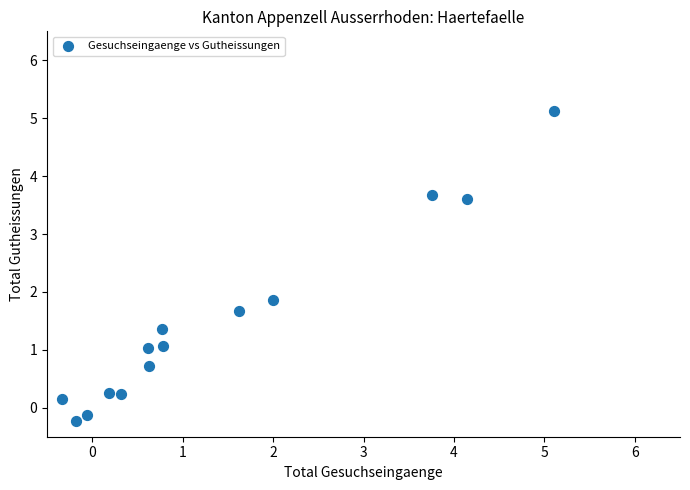

What Y value in the scatter plot is closest to 2?

1.9